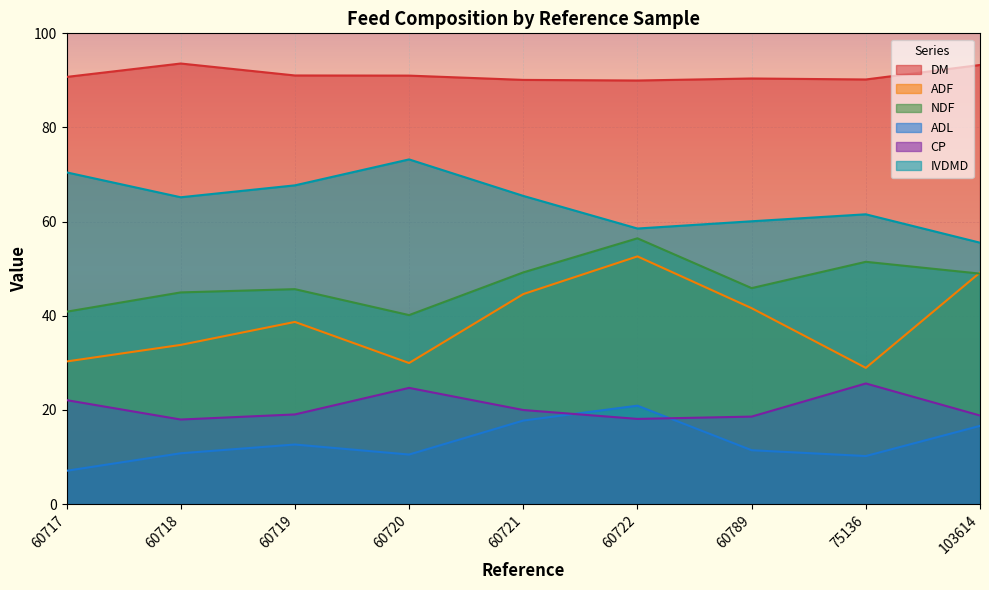

How many series are shown in this chart?

6